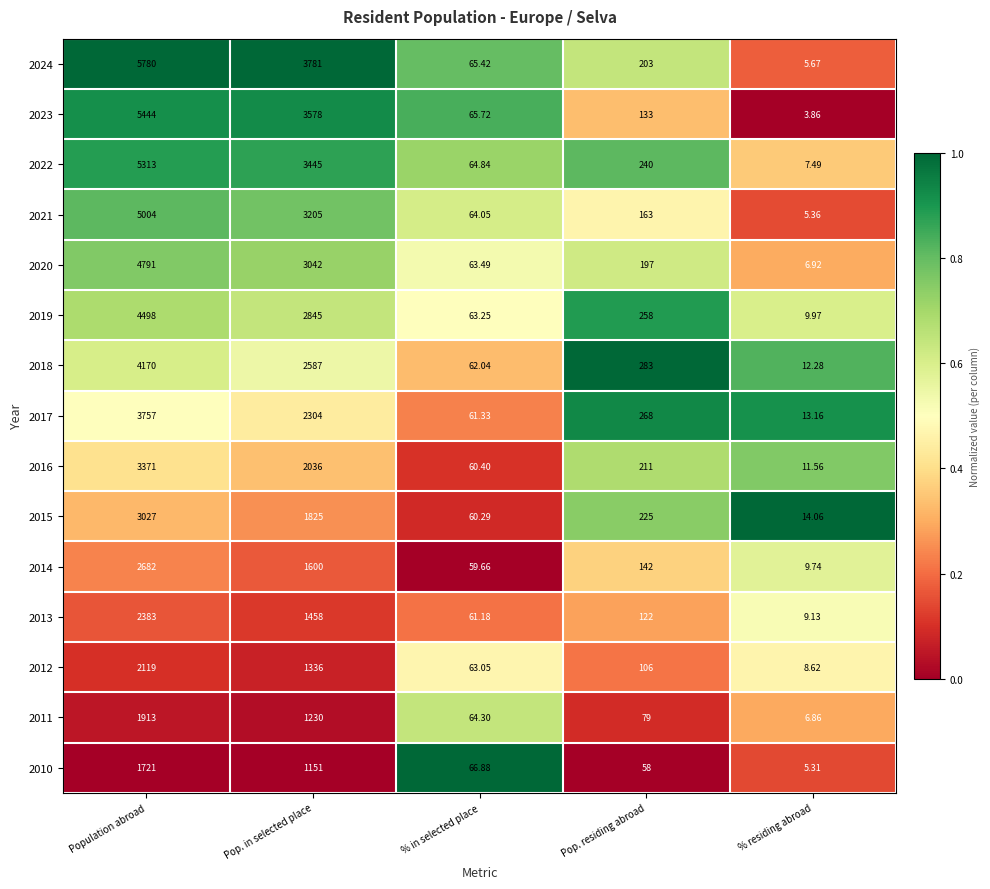

At Population abroad, list the series in order from largest to smallest.

2024, 2023, 2022, 2021, 2020, 2019, 2018, 2017, 2016, 2015, 2014, 2013, 2012, 2011, 2010